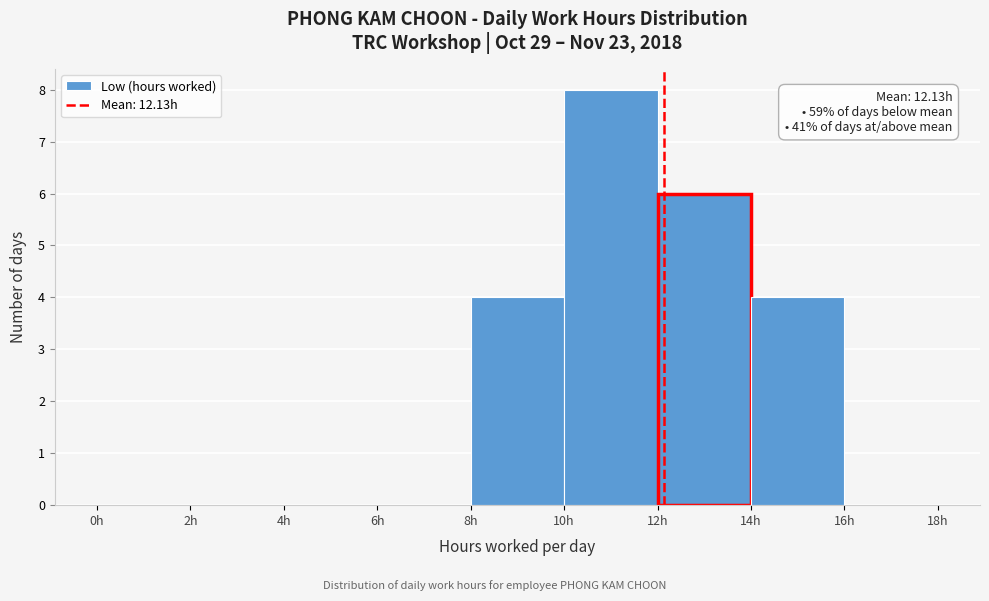

Which range on the x-axis has the tallest bar?

10 to 12